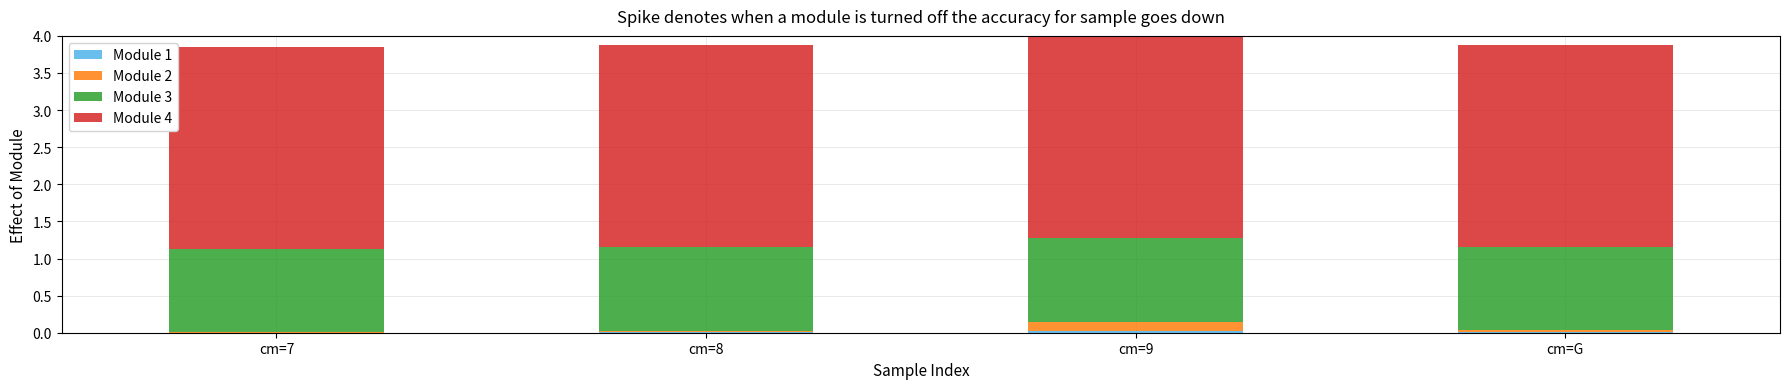

At which category is the sum across all series the highest?

cm=9